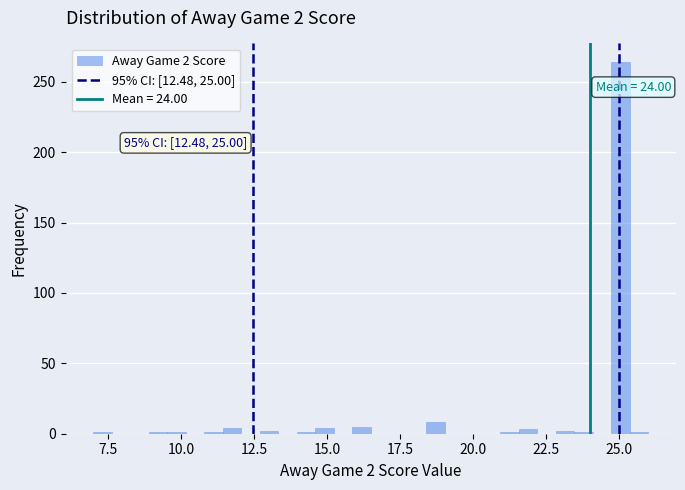

Read against the x-axis, roughly where is the centre of the tallest bar?

25.0